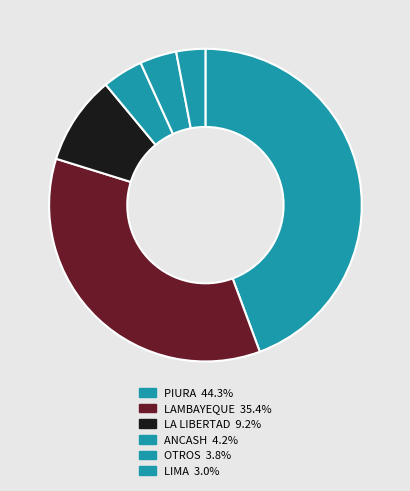

Count the number of slices in the pie.

6